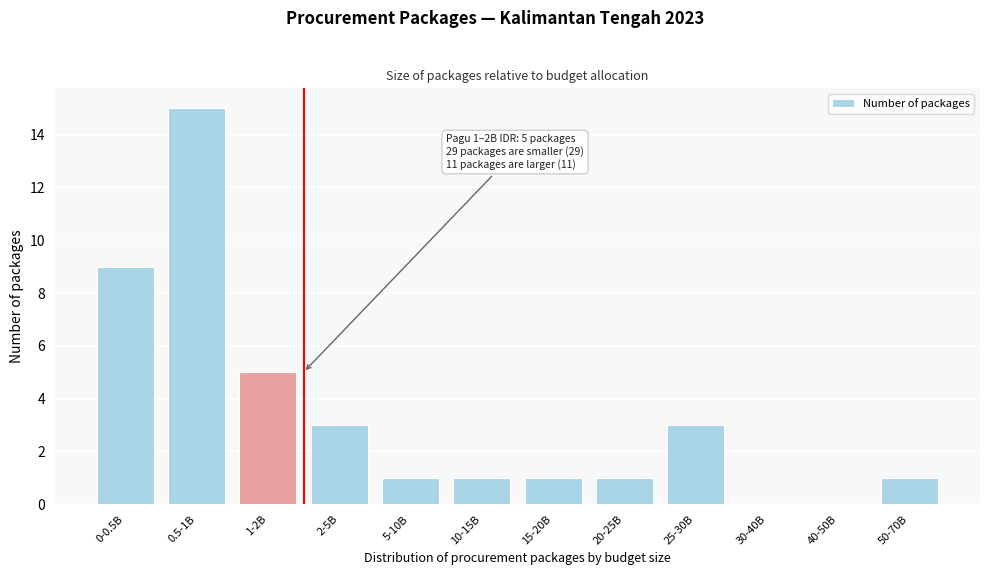

Reading left to right, what are all the values shown in this chart?

0-0.5B=9	0.5-1B=15	1-2B=5	2-5B=3	5-10B=1	10-15B=1	15-20B=1	20-25B=1	25-30B=3	30-40B=0	40-50B=0	50-70B=1